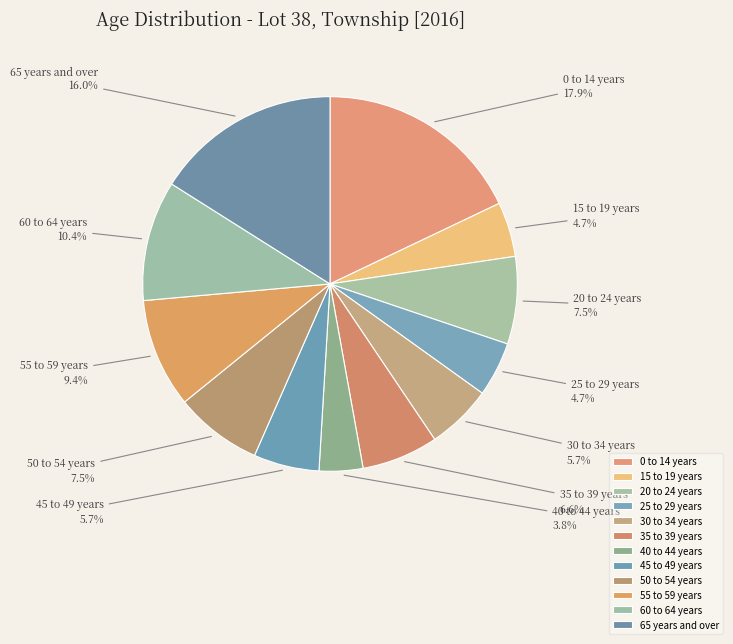

What percentage is the 55 to 59 years slice, to the nearest percent?

9%